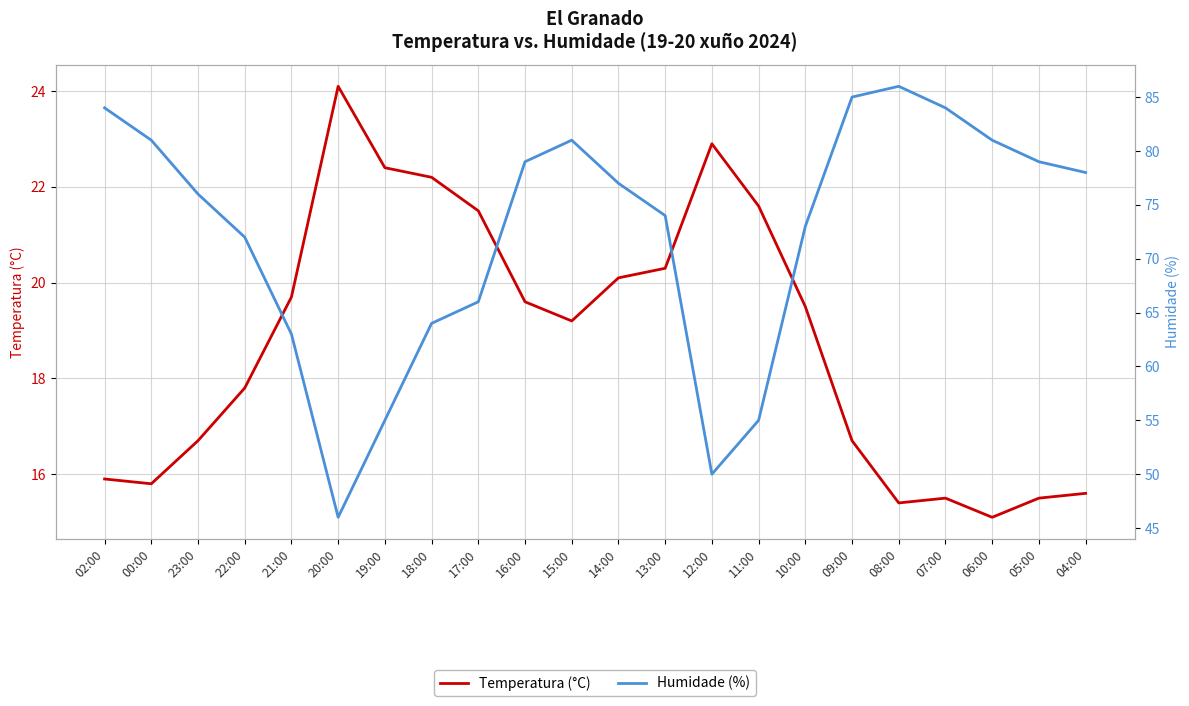

What position from the left is 17:00?

9